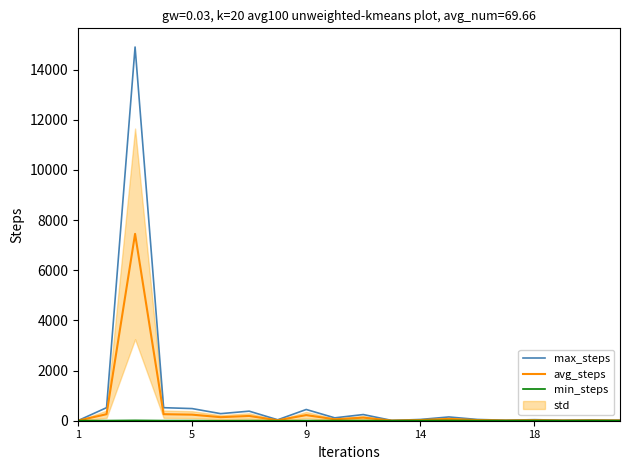

Which series has the largest total across all categories?

max_steps